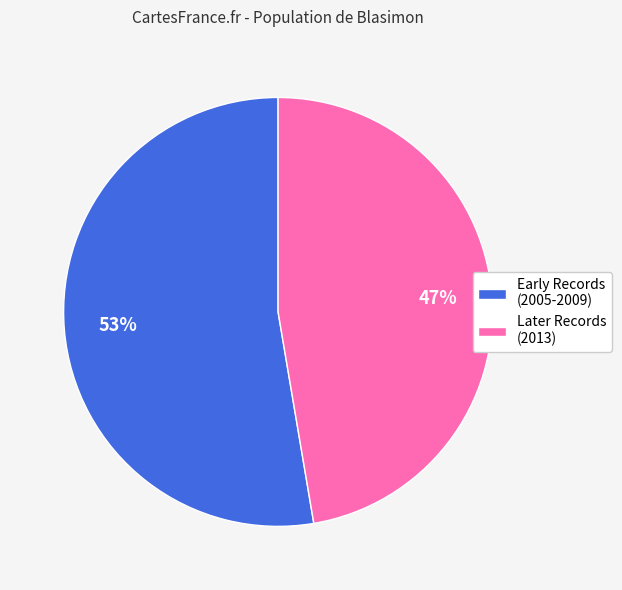

What is the ratio of the value at Later Records (2013) to the value at Early Records (2005-2009)?

0.9